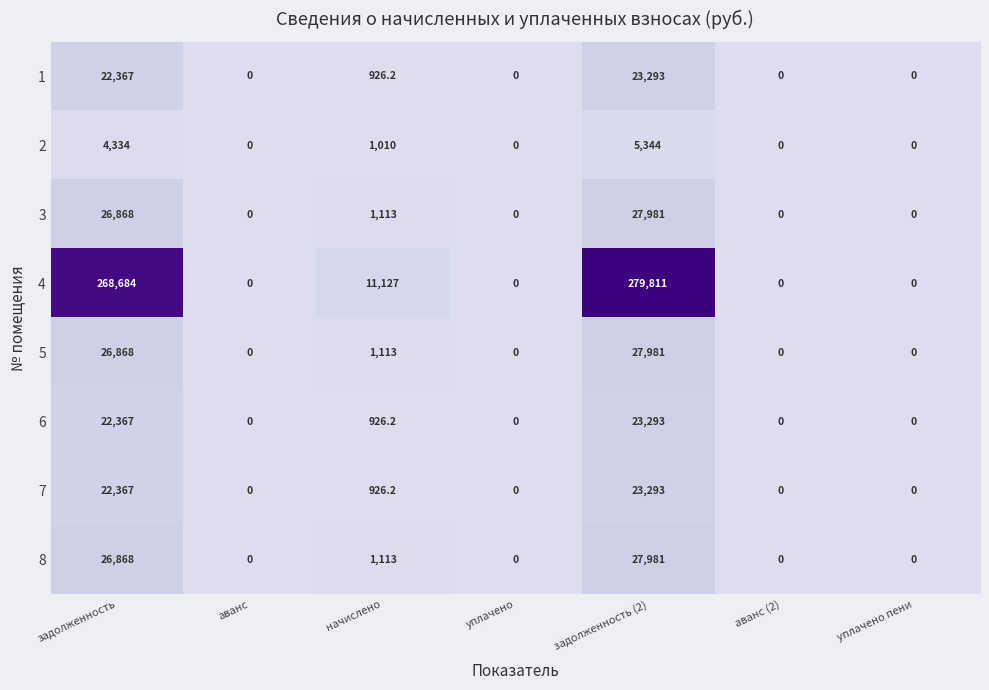

At which category is the sum across all series the highest?

задолженность (2)